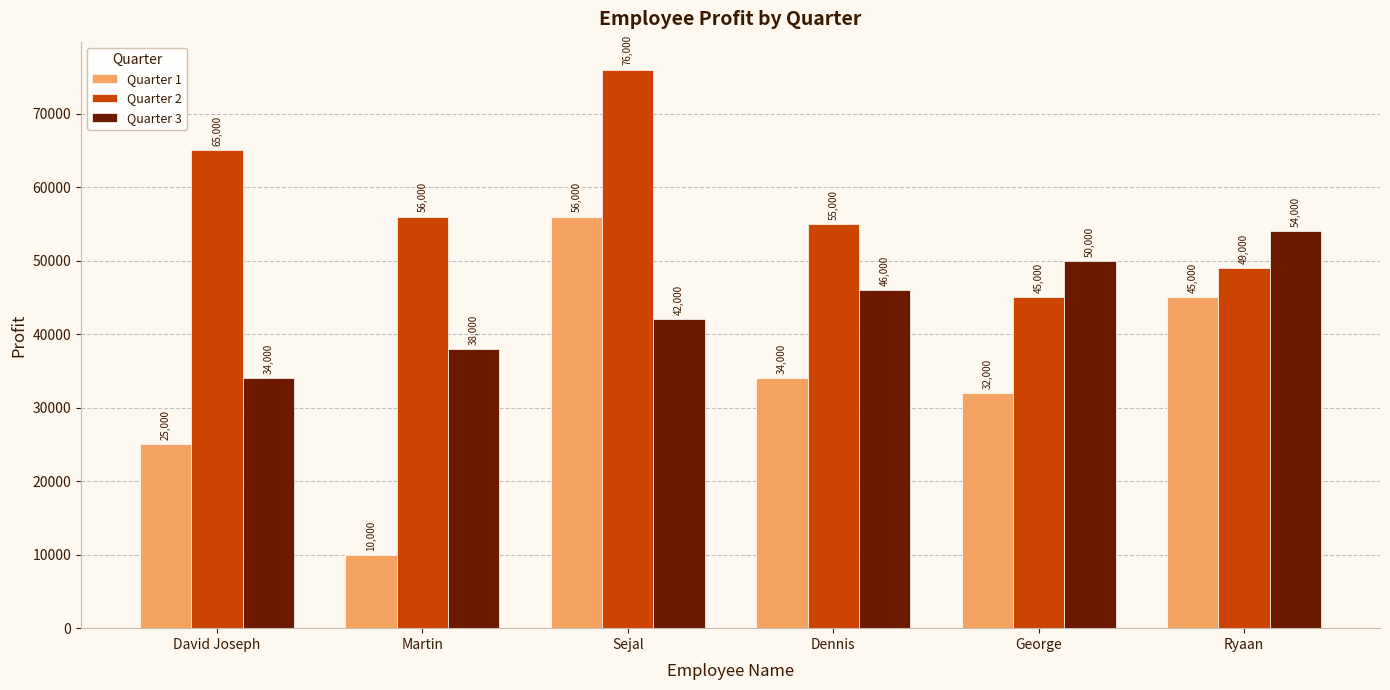

What are all the series names shown in the legend?

Quarter 1, Quarter 2, Quarter 3